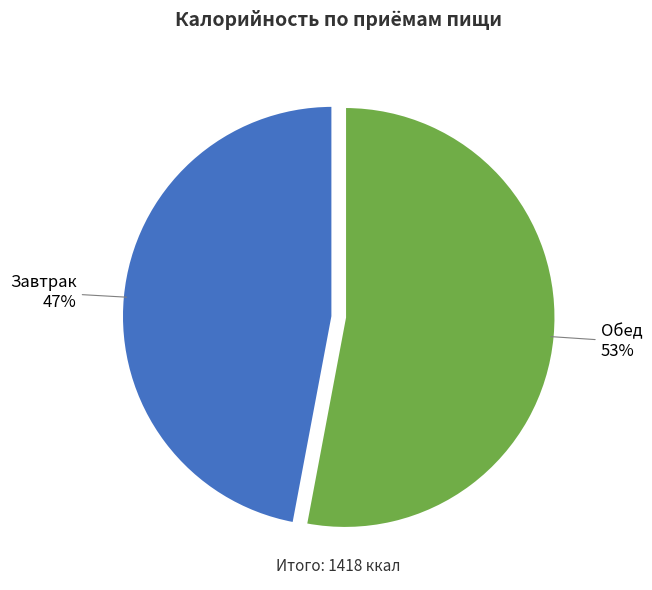

Which category has the biggest portion of the pie?

Обед